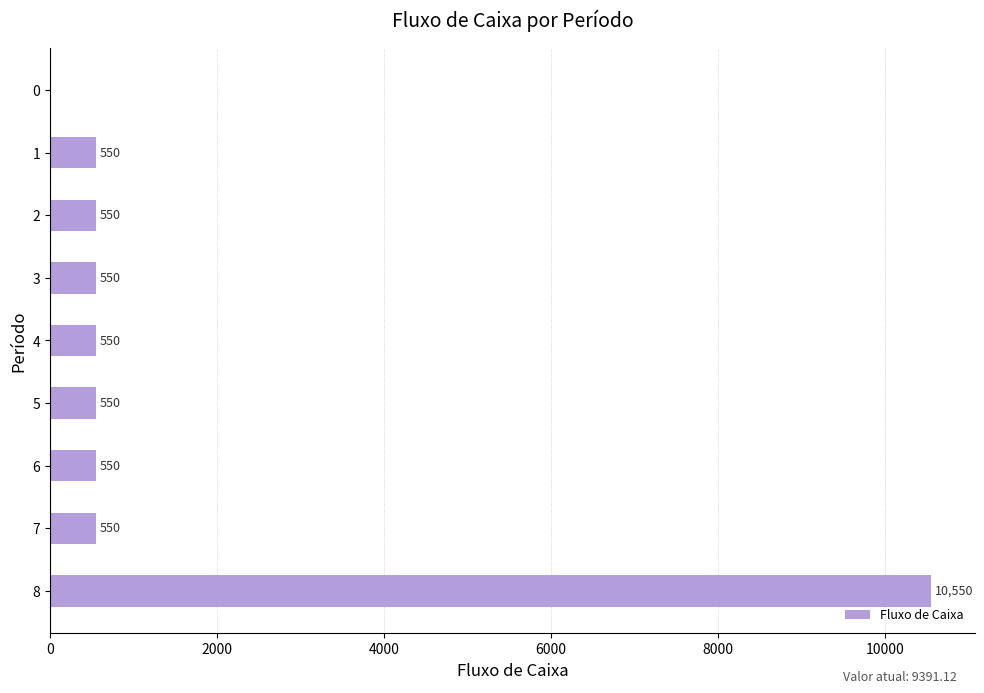

What is the sum of all values?

14400